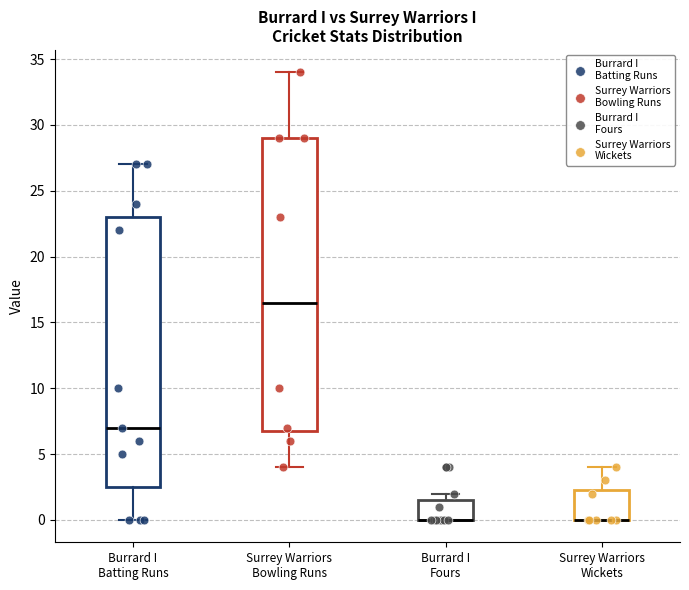

Comparing the boxes themselves (not the whiskers), which one is the tallest?

Surrey Warriors Bowling Runs